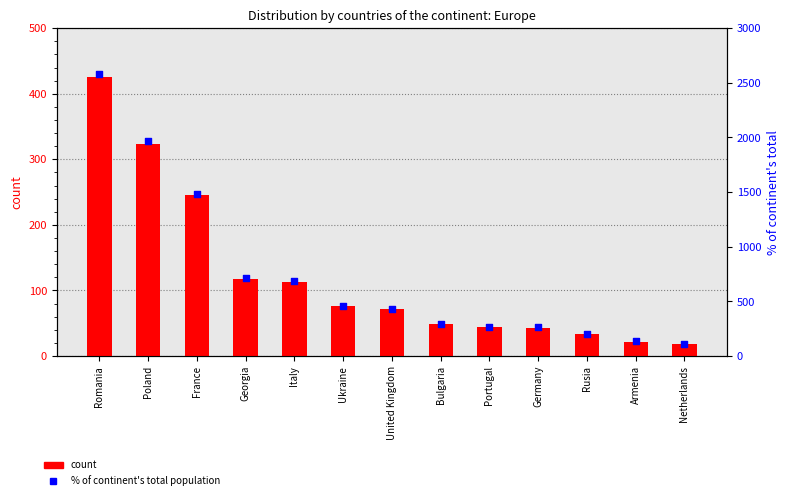

What is the total value across all series at Germany?

304